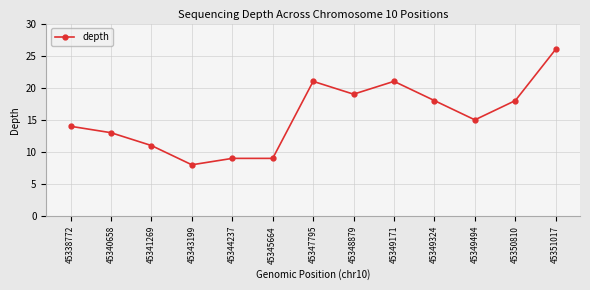

Does the chart have visible grid lines?

Yes